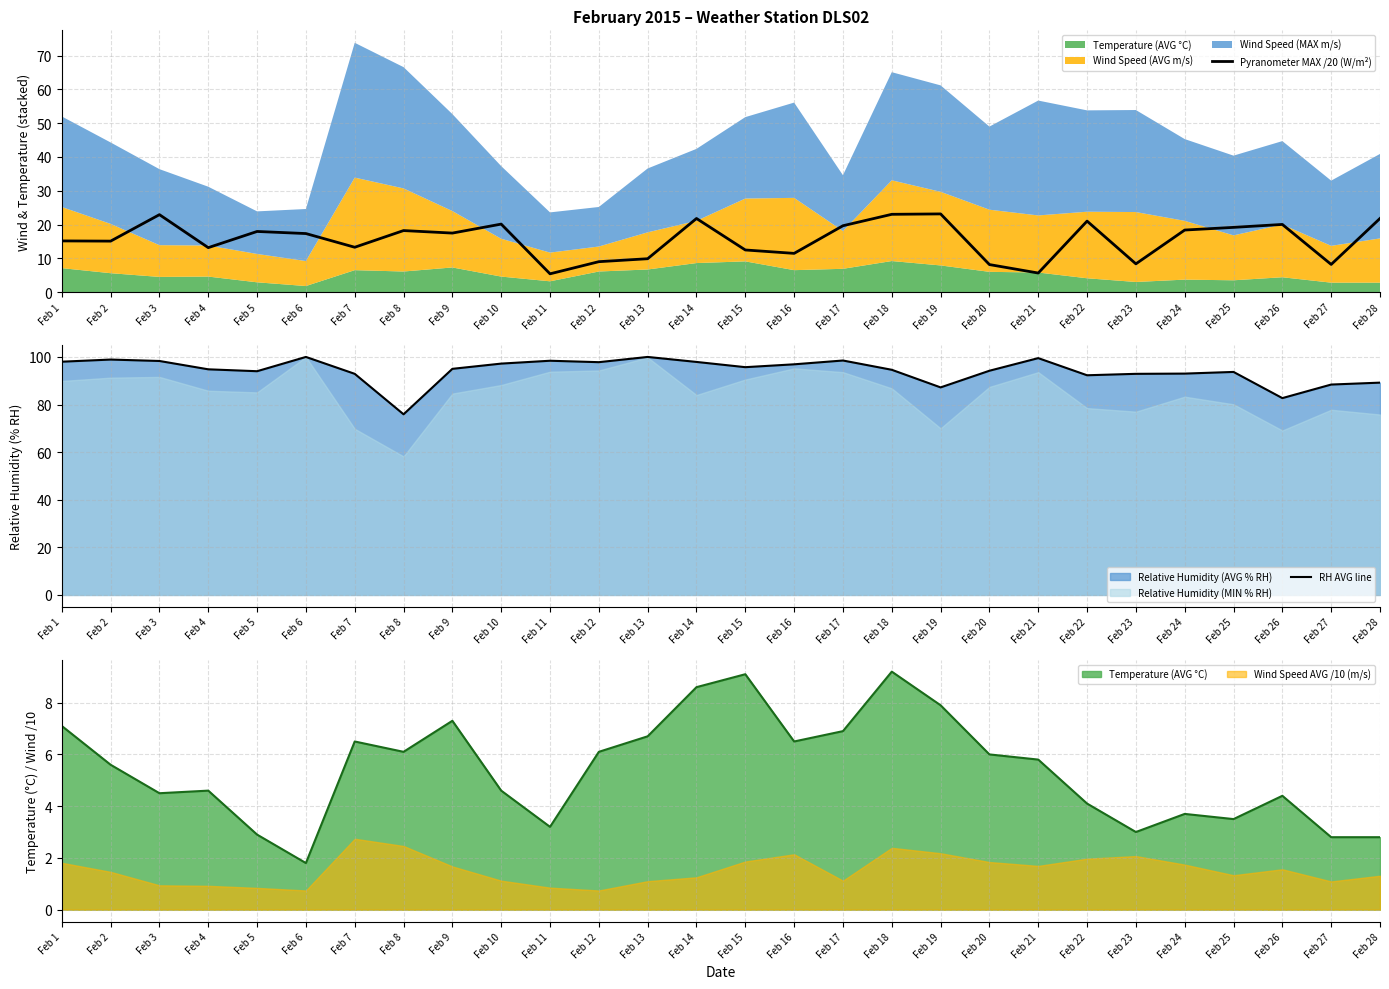

True or false: RH AVG line and Pyranometer MAX /20 (W/m²) cross at least once.

False